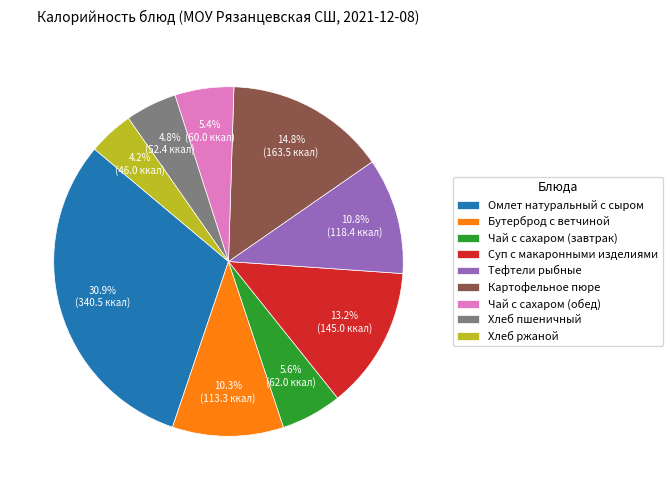

How many slices are in this pie chart?

9